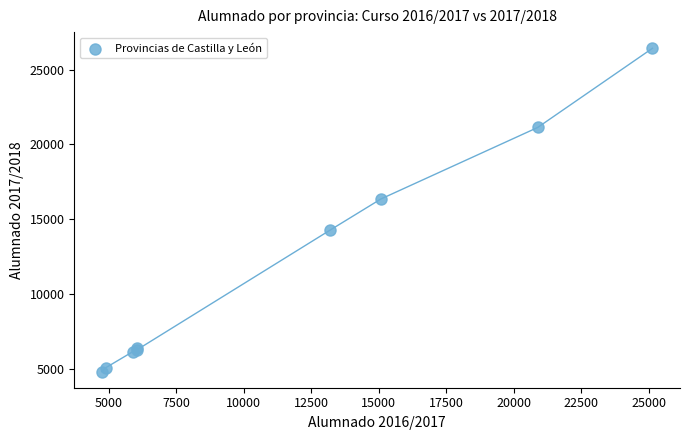

What Y value in the scatter plot is closest to 15627?

16360